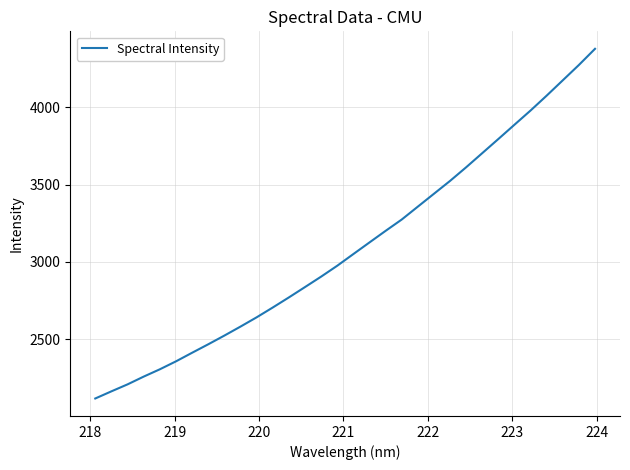

What is the maximum value shown in the chart?

4378.5